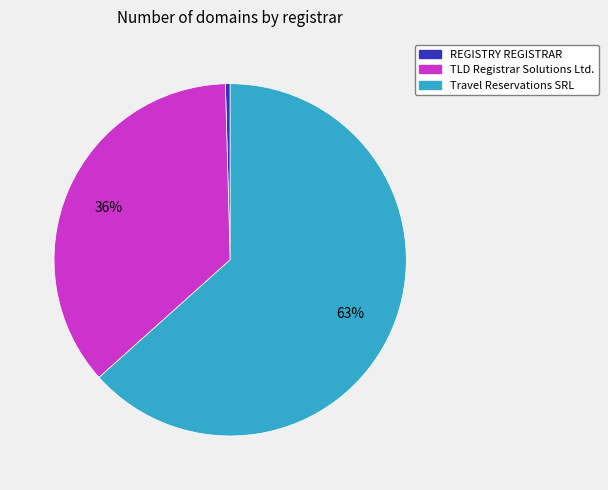

How many segments does this pie chart have?

3